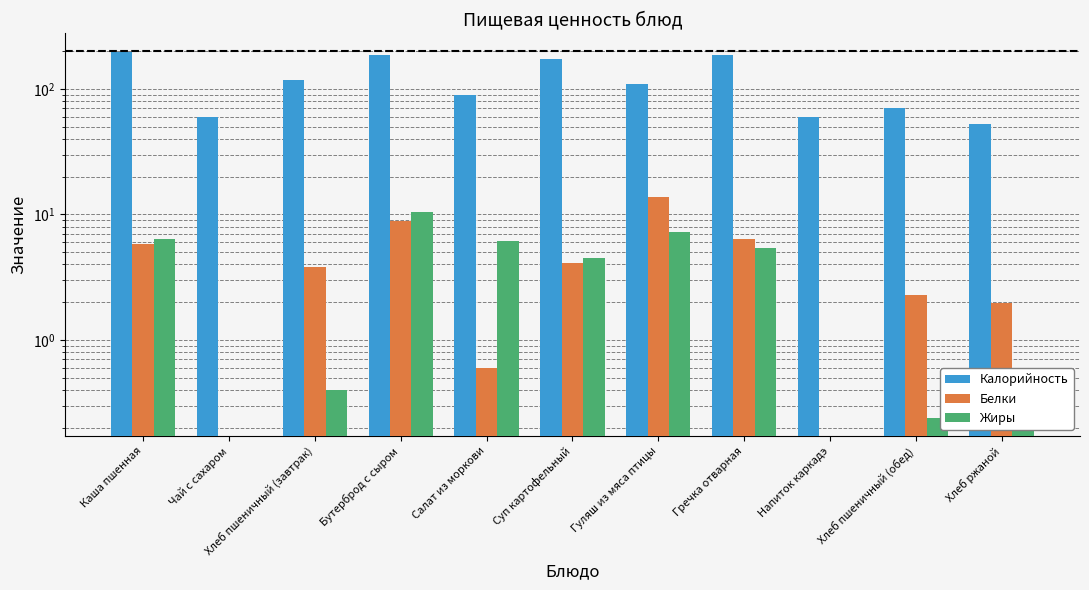

What is the sum of all Белки values?

47.6